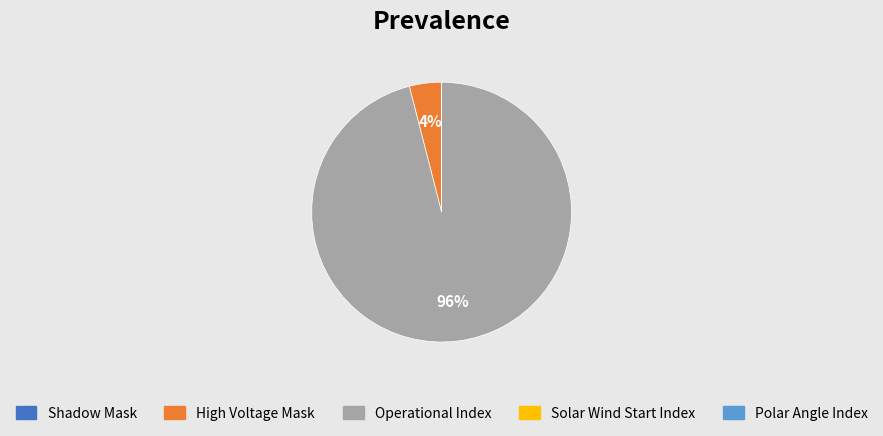

To the nearest percent, what is the average slice percentage?

20%